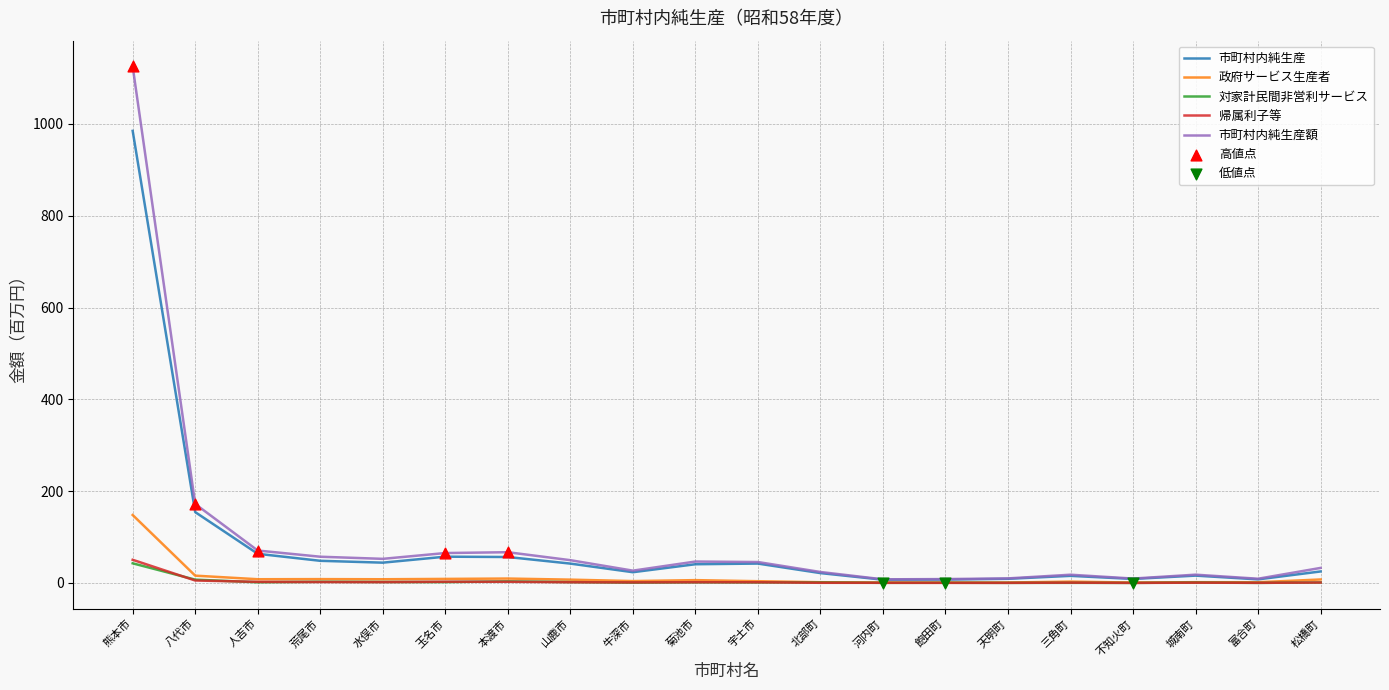

At which category is the sum across all series the highest?

熊本市